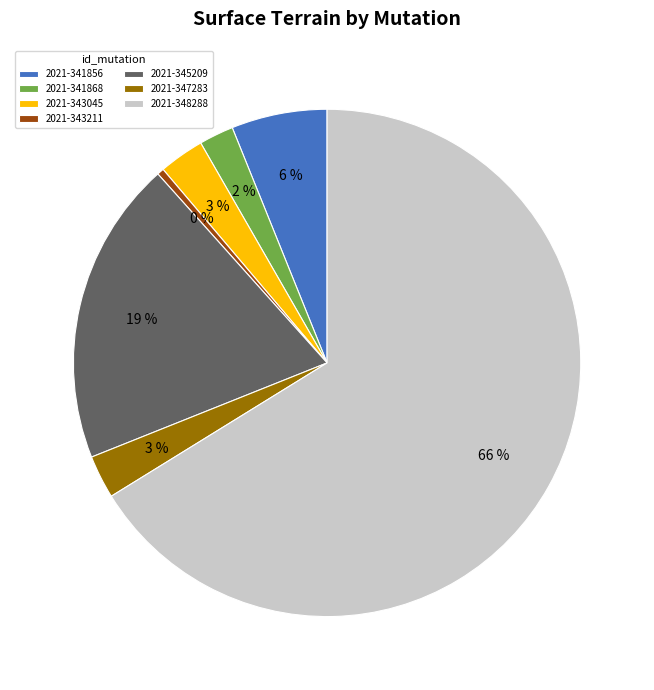

To the nearest percent, what is the combined percentage of 2021-341868 and 2021-341856?

8%